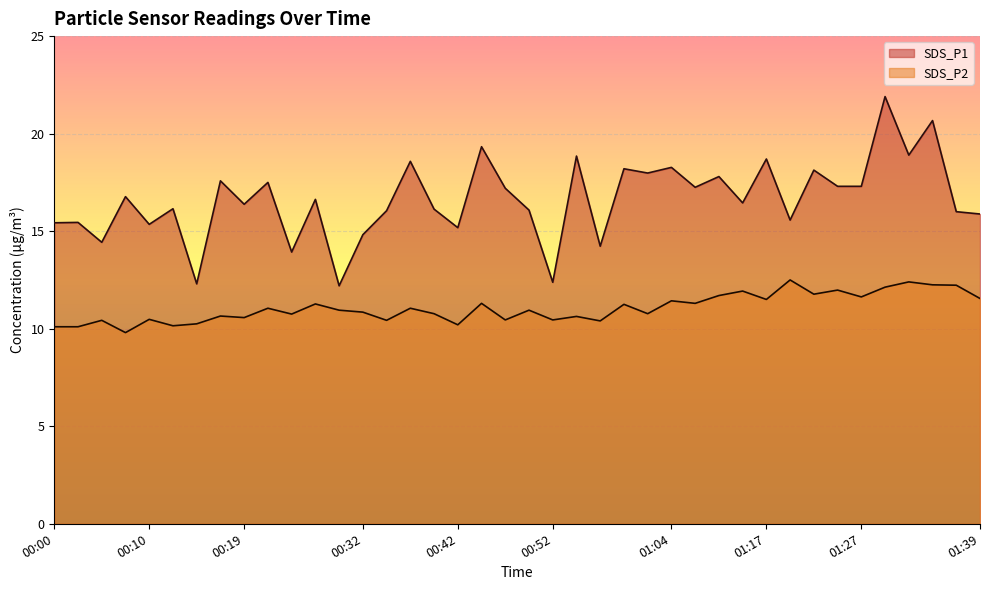

At how many categories does at least one series exceed 10?

40